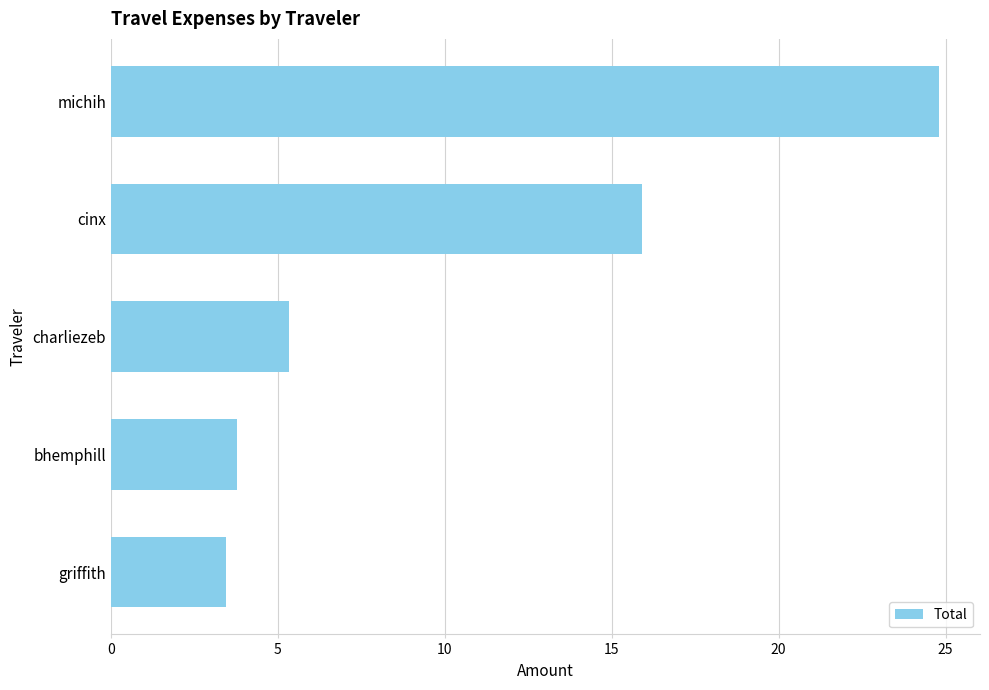

Count the number of categories in the chart.

5